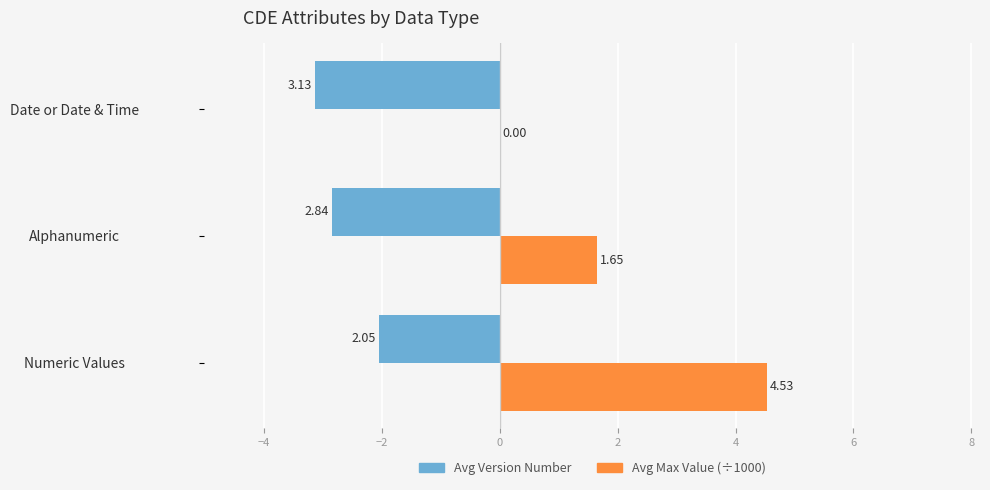

At −2, list the series in order from largest to smallest.

Avg Max Value (÷1000), Avg Version Number